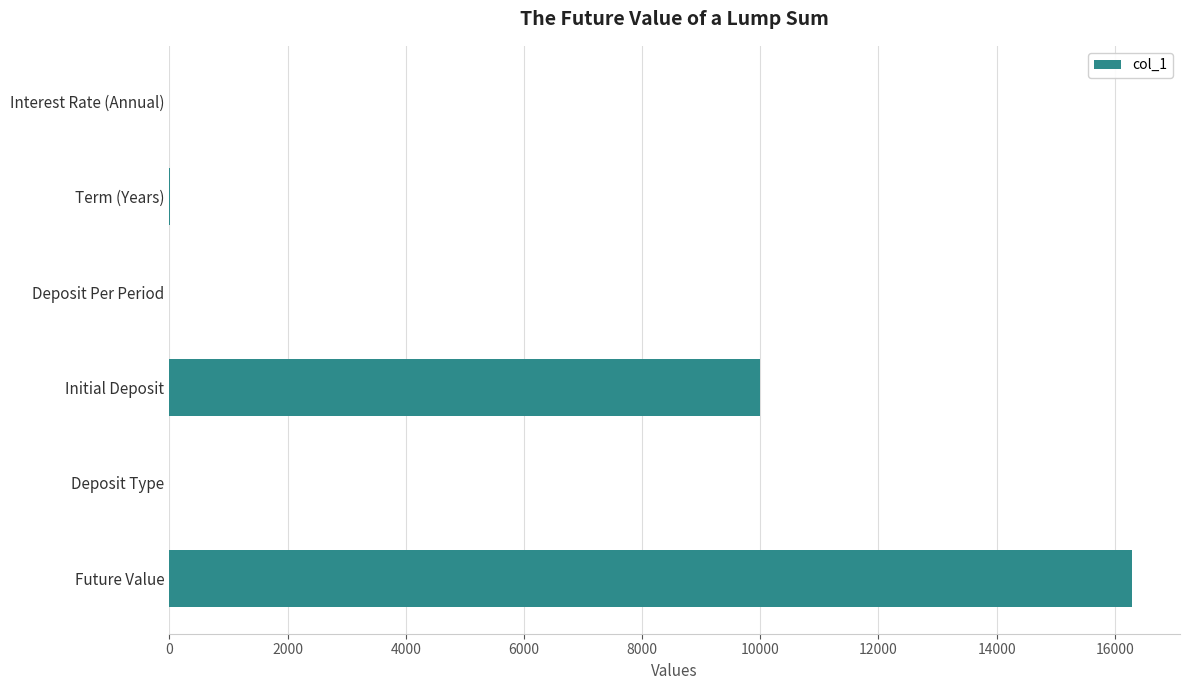

Where is the data nearest to the value 8144?

Initial Deposit